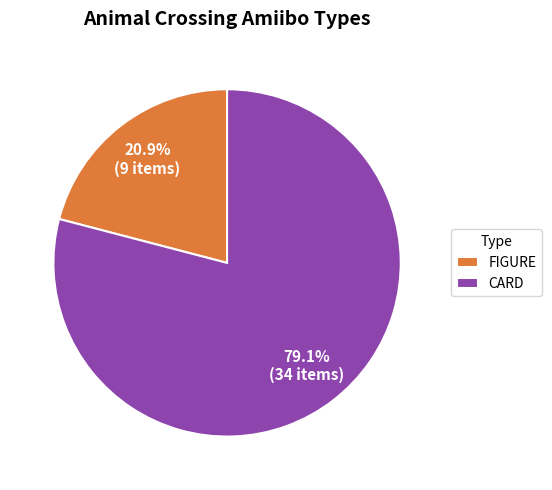

How many slices are in this pie chart?

2